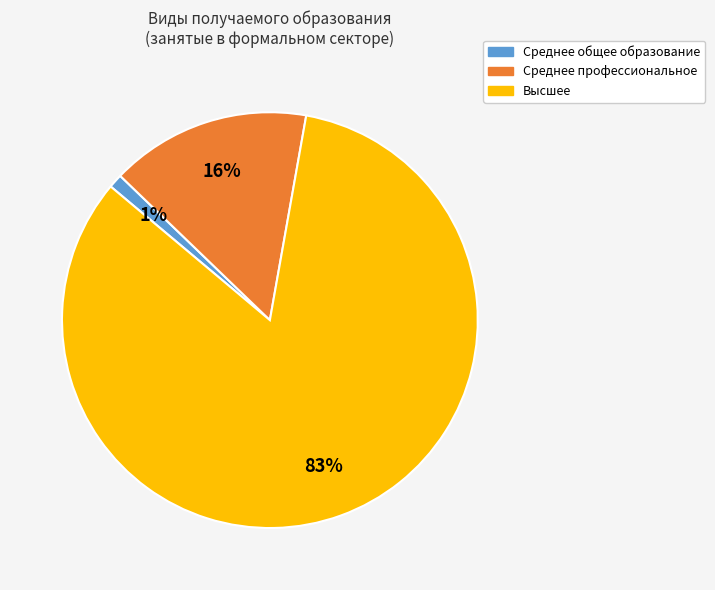

Combined, do Высшее and Среднее профессиональное account for over 50%?

Yes